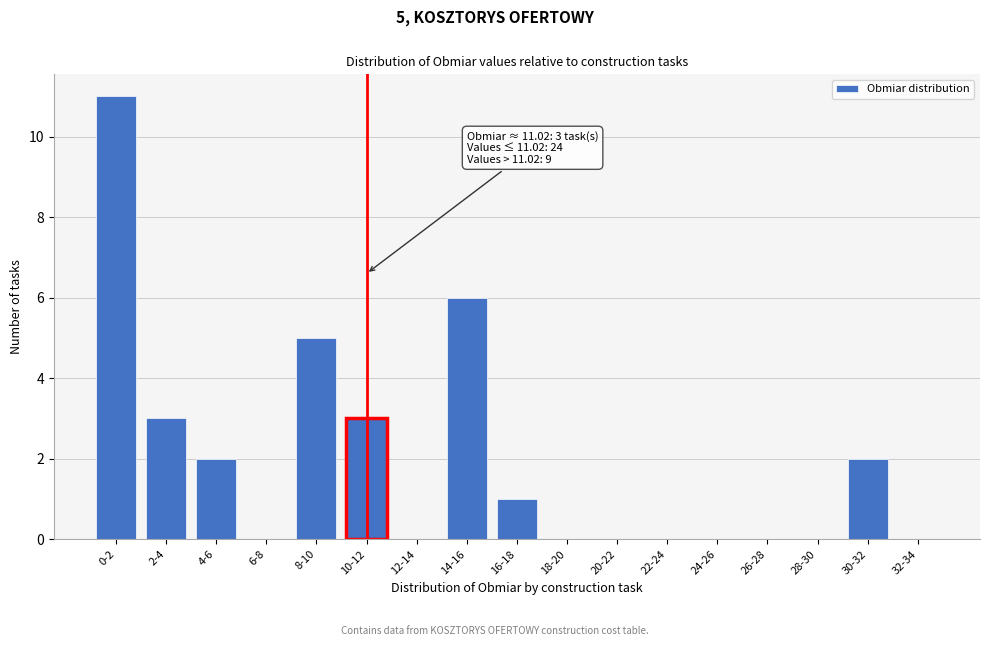

Reading left to right, extract all data points from this chart.

0-2=11	2-4=3	4-6=2	6-8=0	8-10=5	10-12=3	12-14=0	14-16=6	16-18=1	18-20=0	20-22=0	22-24=0	24-26=0	26-28=0	28-30=0	30-32=2	32-34=0